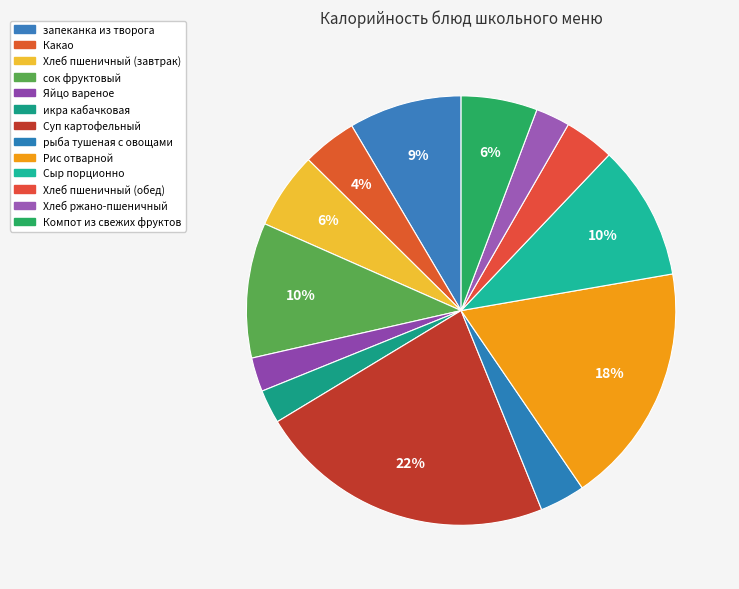

Does any single category account for the majority?

No